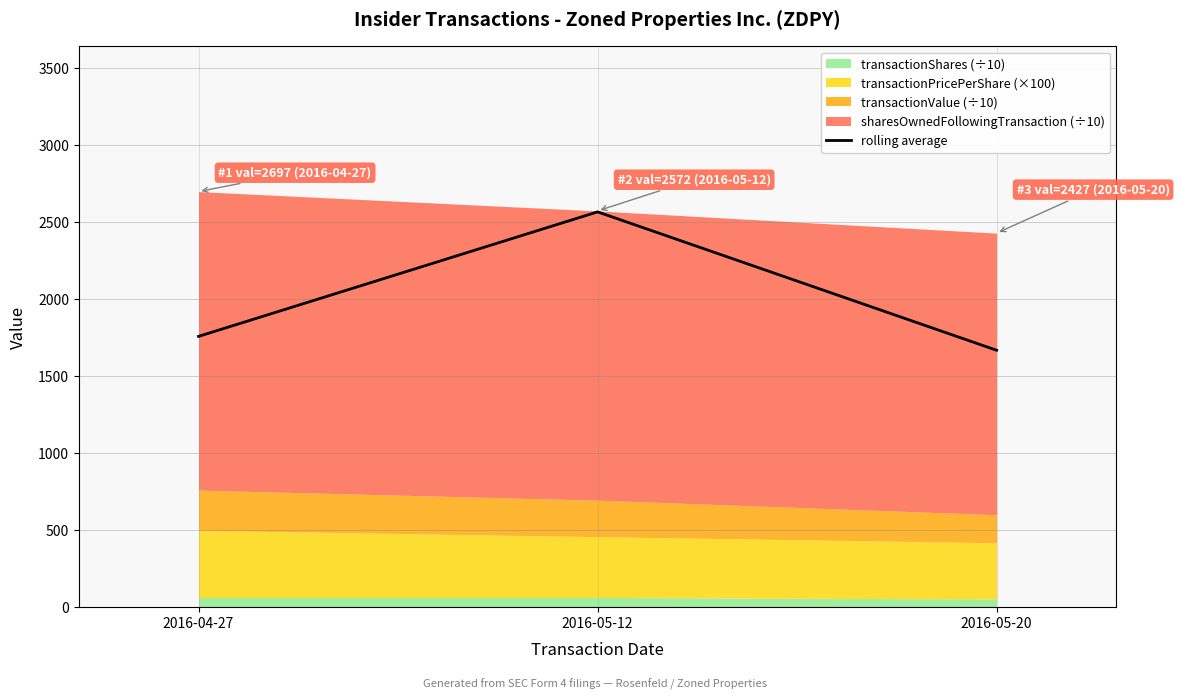

What is the difference between the maximum and minimum values?

899.2